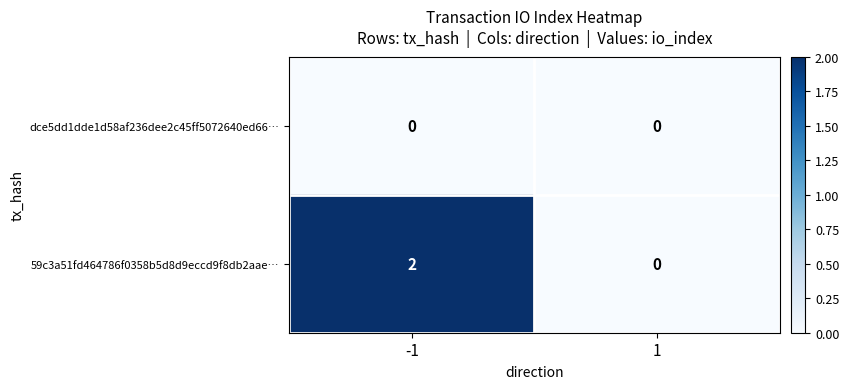

The value of dce5dd1dde1d58af236dee2c45ff5072640ed66… at 1 is 0. True or false?

True